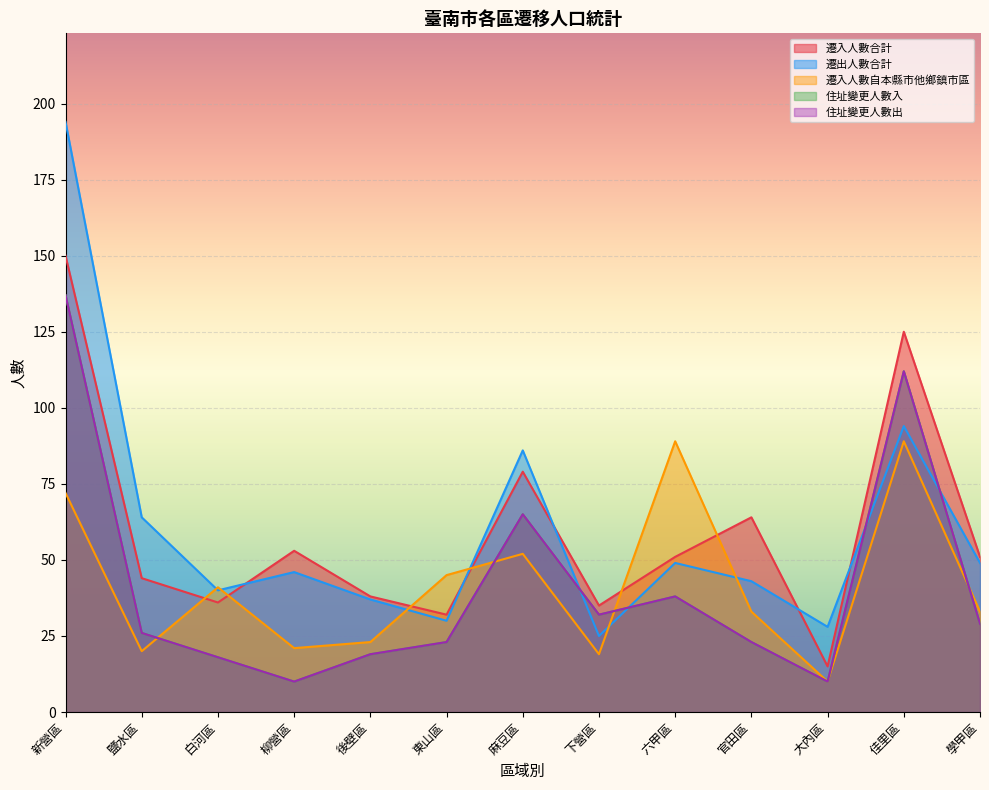

Is it true that 住址變更人數入 equals 15 at 柳營區?

False